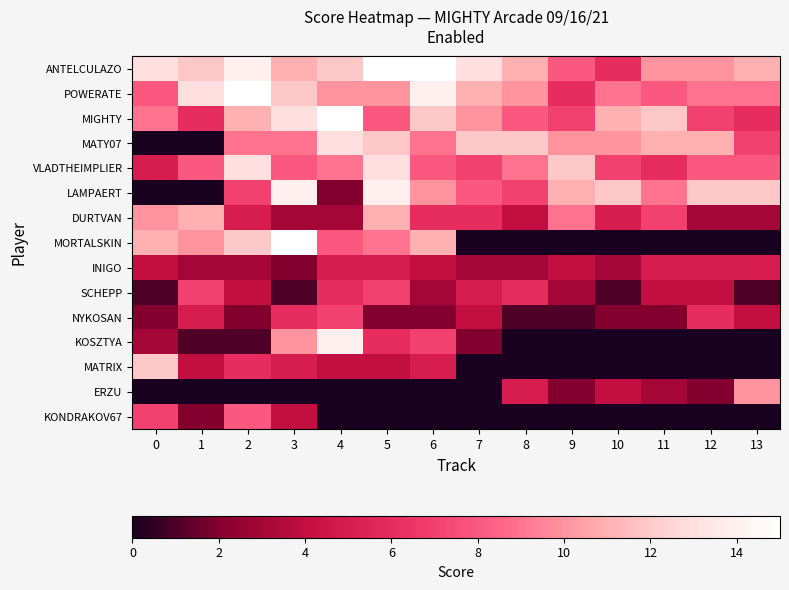

Count the number of categories in the chart.

14